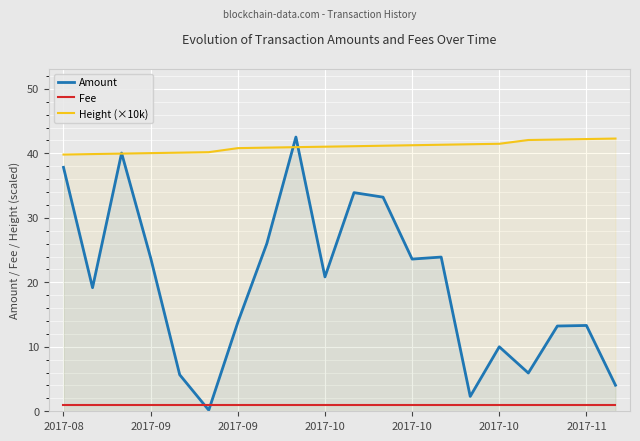

What is the lowest value of the Height (×10k) series?

39.8